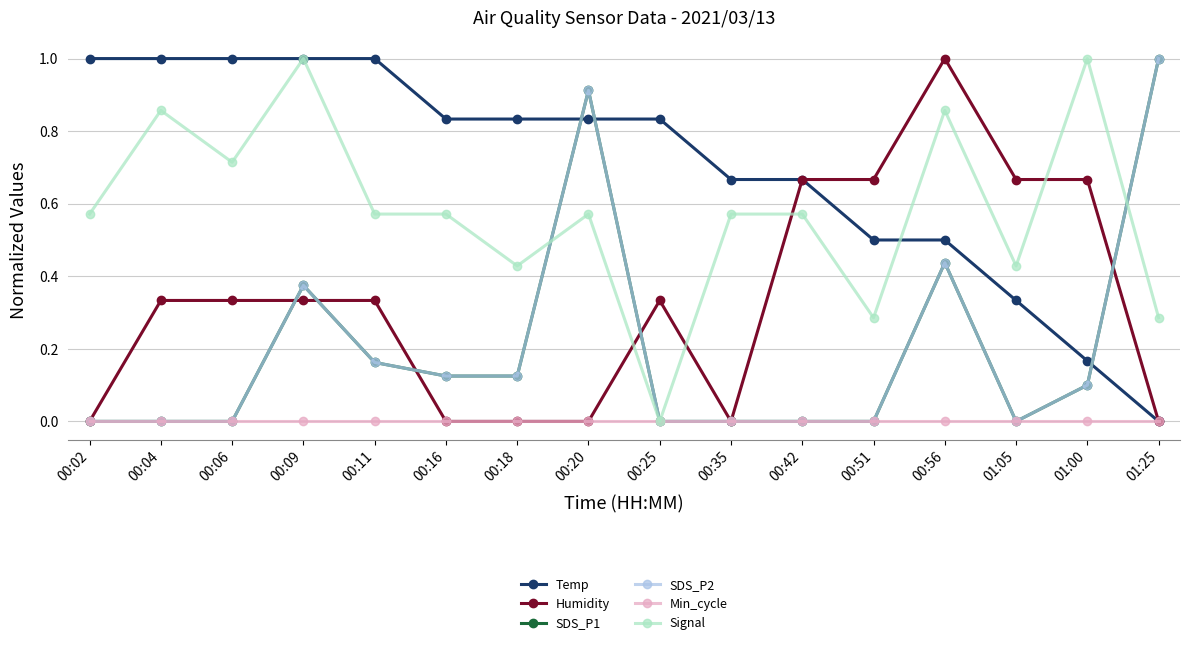

What position from the left is 01:05?

14